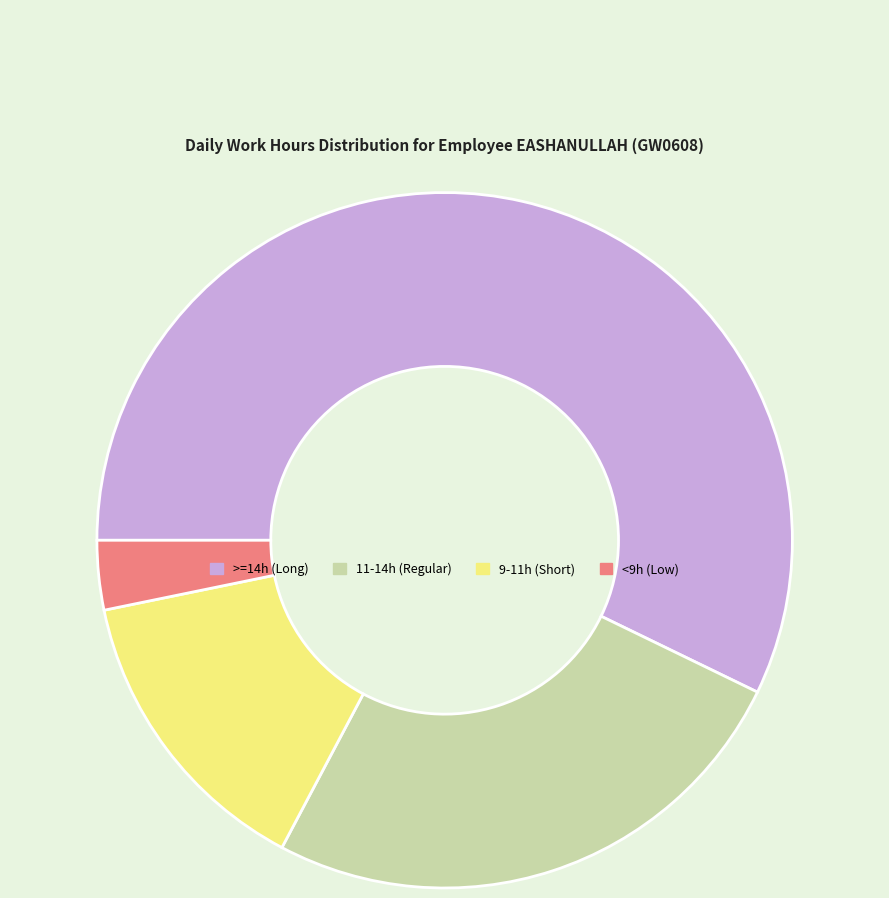

Approximately how many times larger is the value at >=14h (Long) compared to <9h (Low)?

17.7